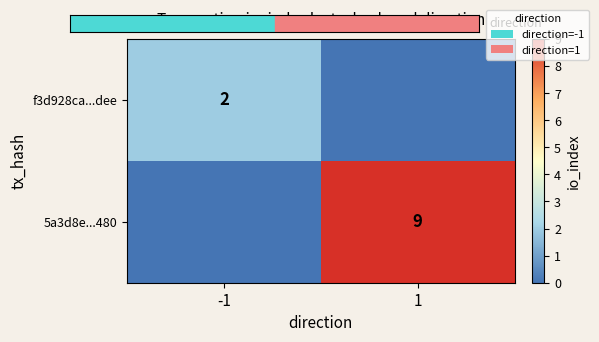

How many 5a3d8e...480 values are between 0 and 9?

2